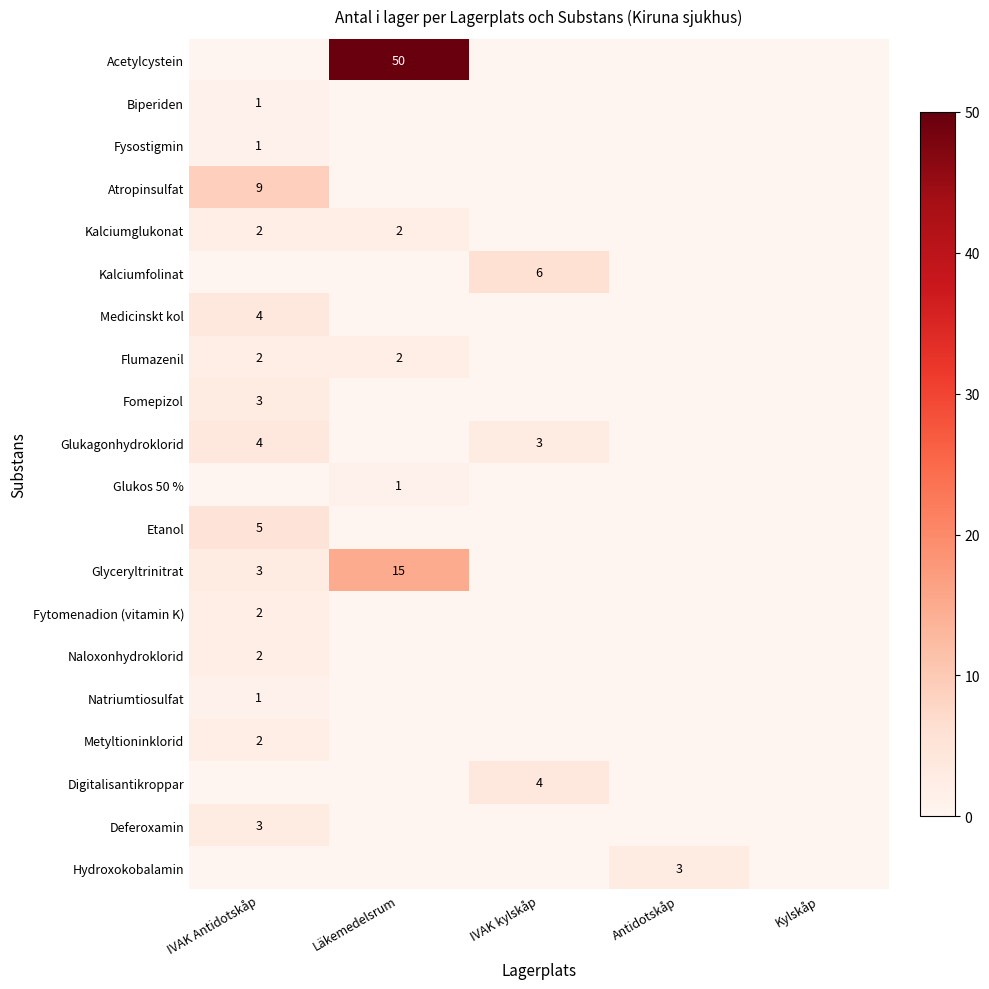

What is the average value of the Deferoxamin series?

1